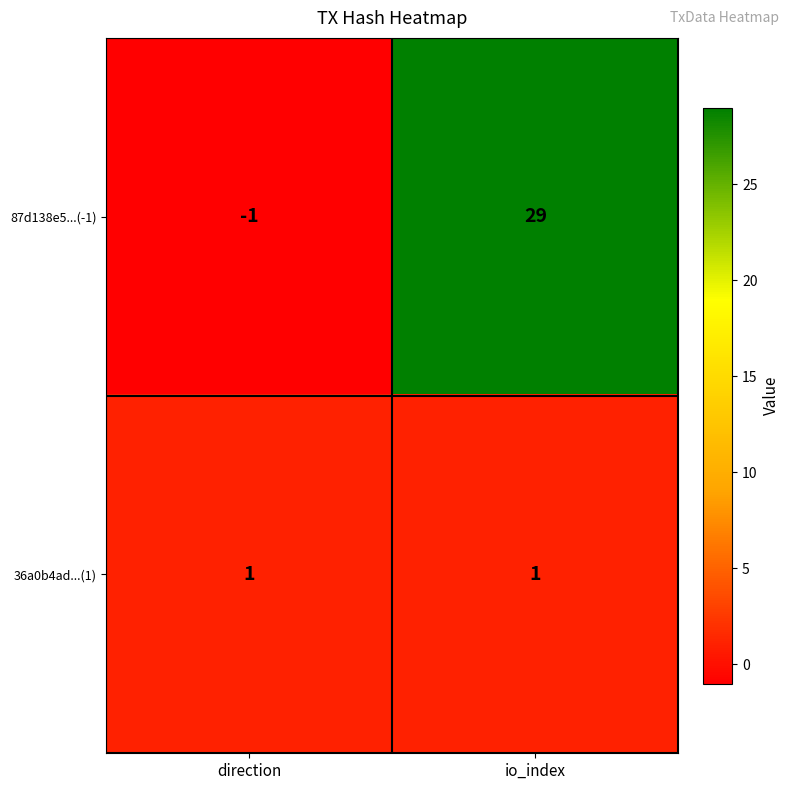

Rank the series by their average value, from lowest to highest.

36a0b4ad...(1), 87d138e5...(-1)